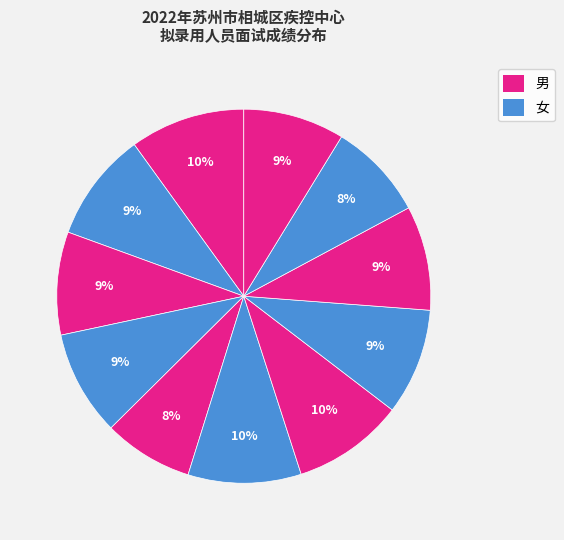

Is there a majority slice in this chart?

No